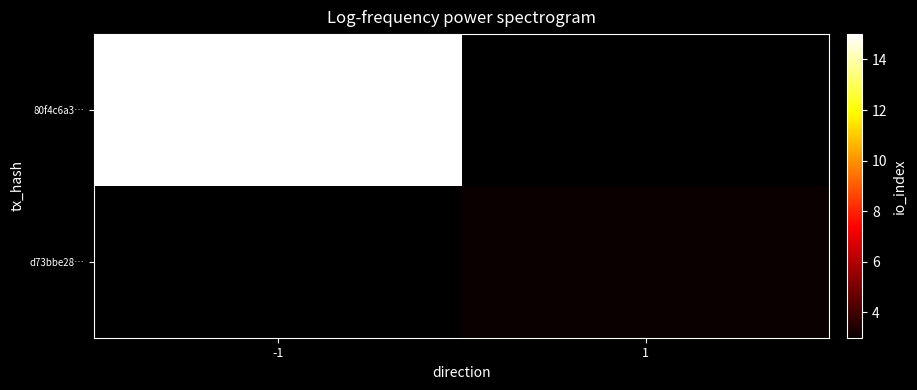

How many values in d73bbe28… are above zero?

1